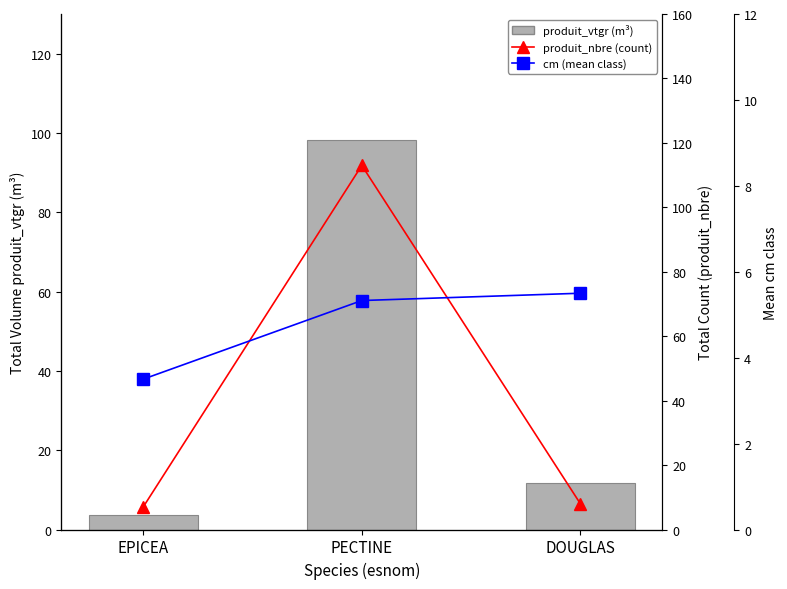

What is the label of the 3rd bar from the right?

EPICEA